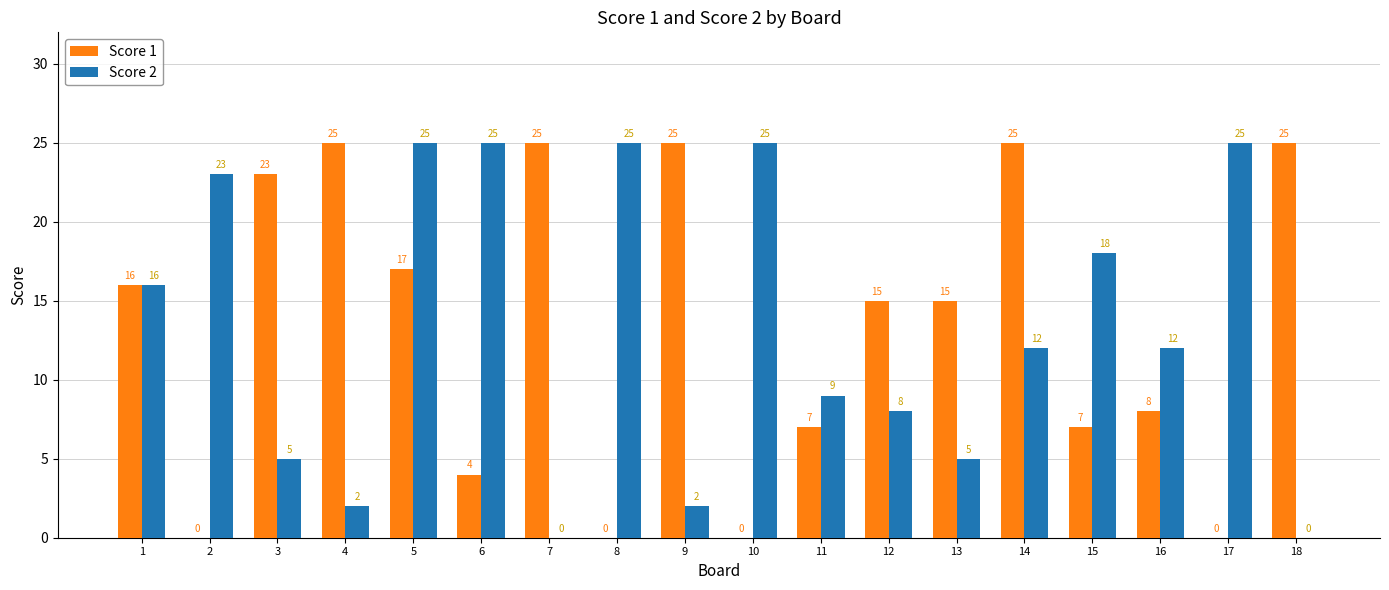

What is the average value of the Score 1 series?

13